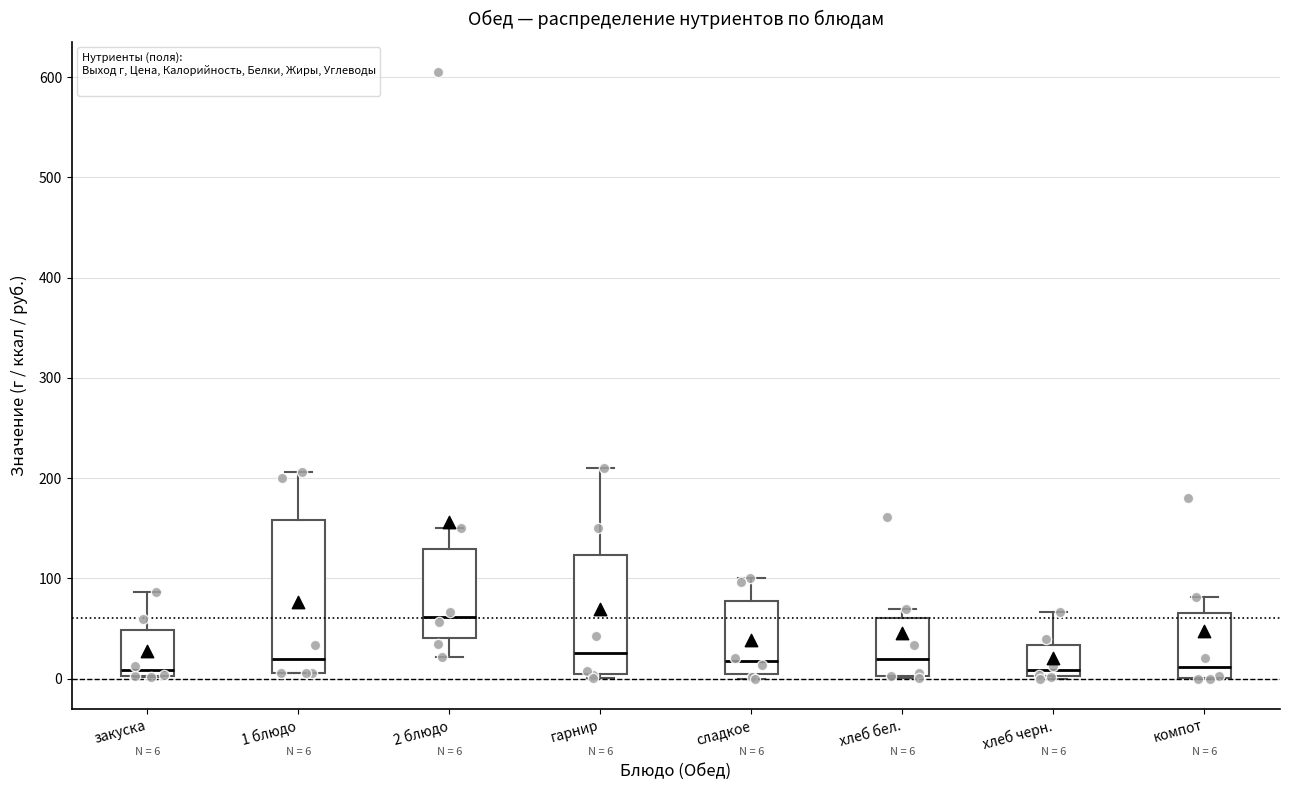

Which box is the tallest, from its lower edge to its upper edge?

1 блюдо